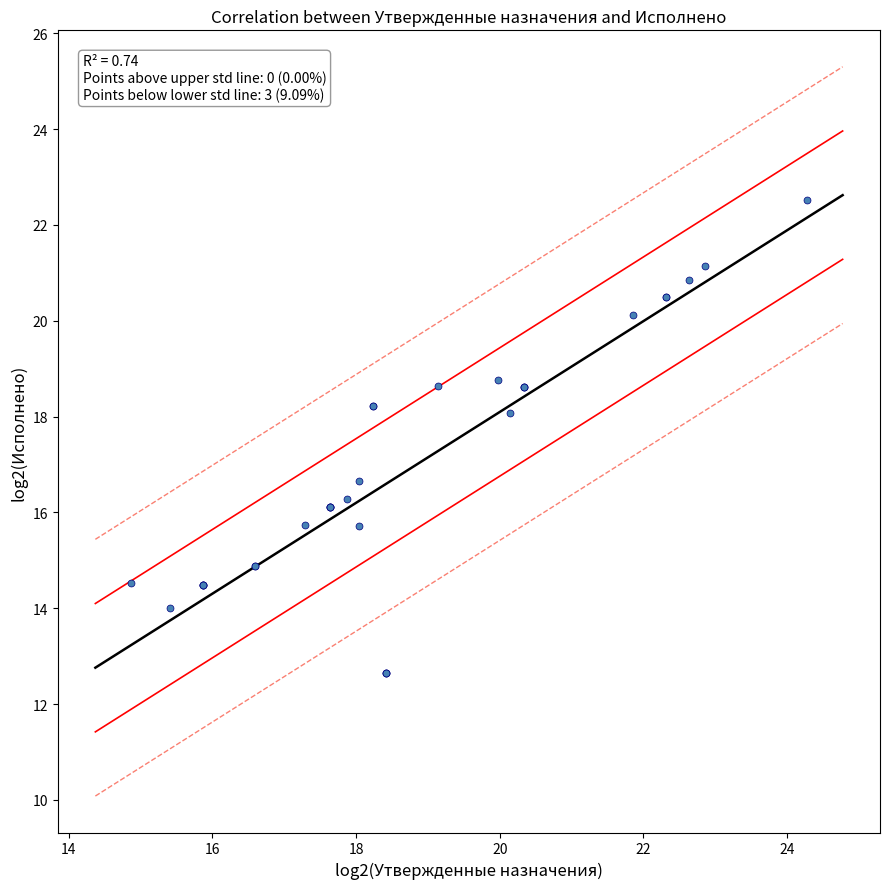

What Y value in the scatter plot is closest to 17?

16.7